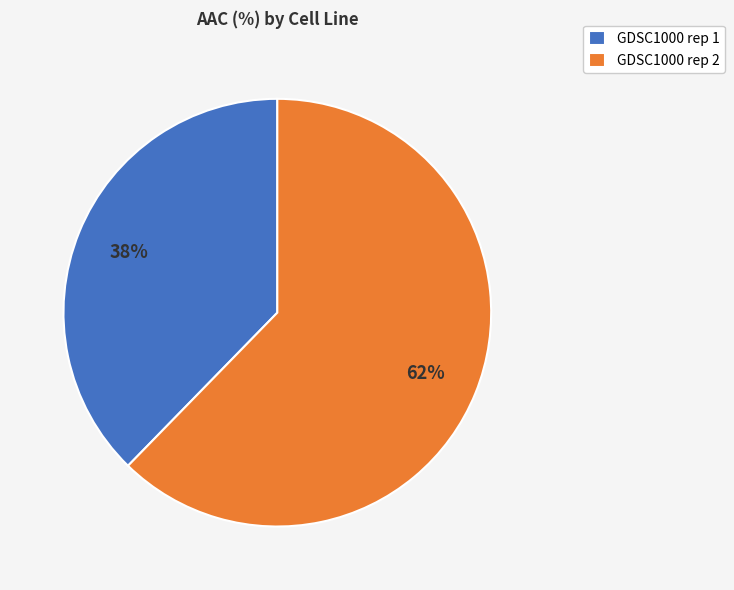

Which slice is the largest?

GDSC1000 rep 2